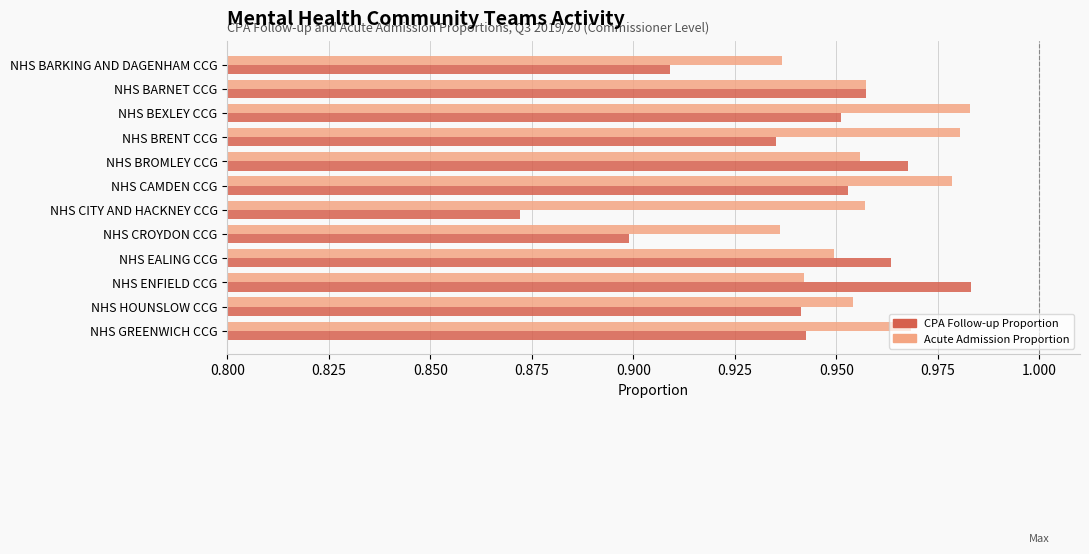

True or false: CPA Follow-up Proportion has a value of 0.6 at NHS BRENT CCG.

False